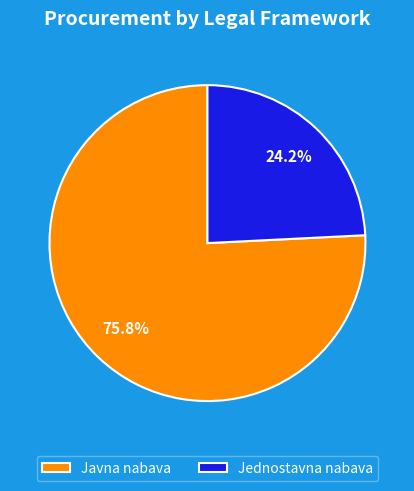

To the nearest percent, what is the difference between the largest and smallest slice percentages?

52%